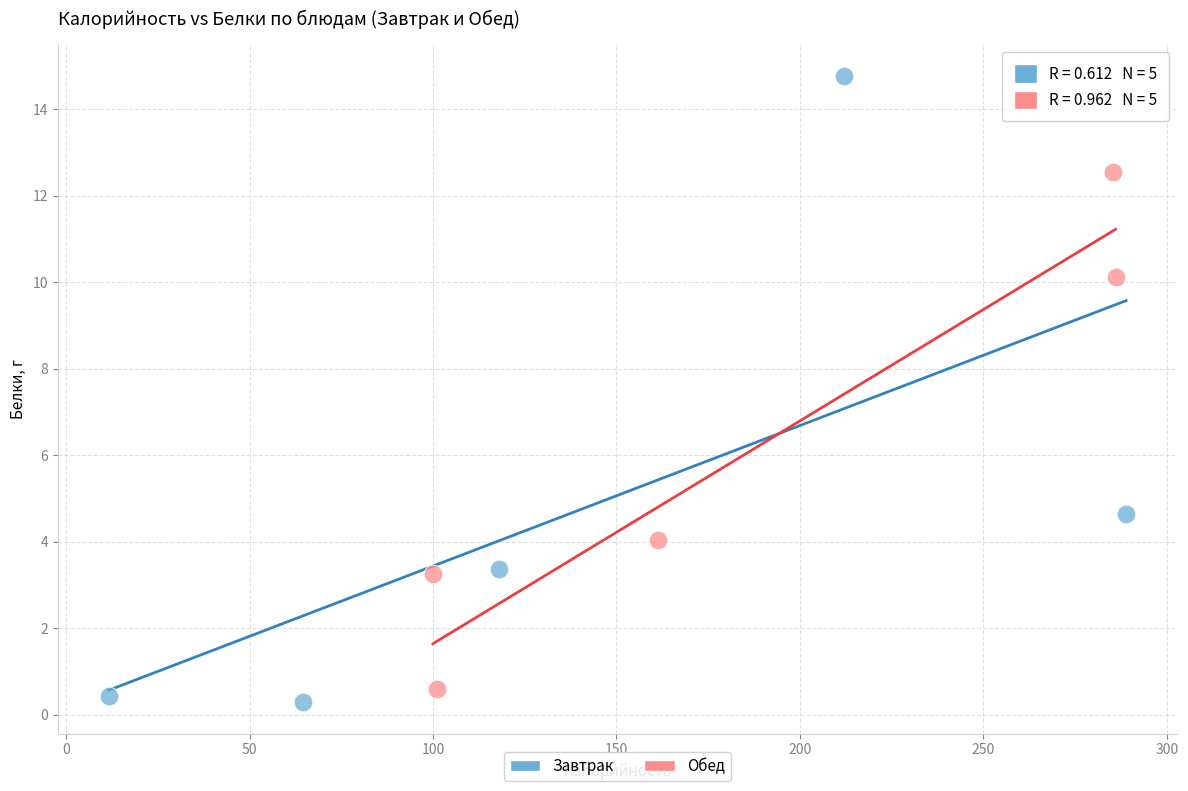

Which series reaches the maximum Y coordinate?

Завтрак